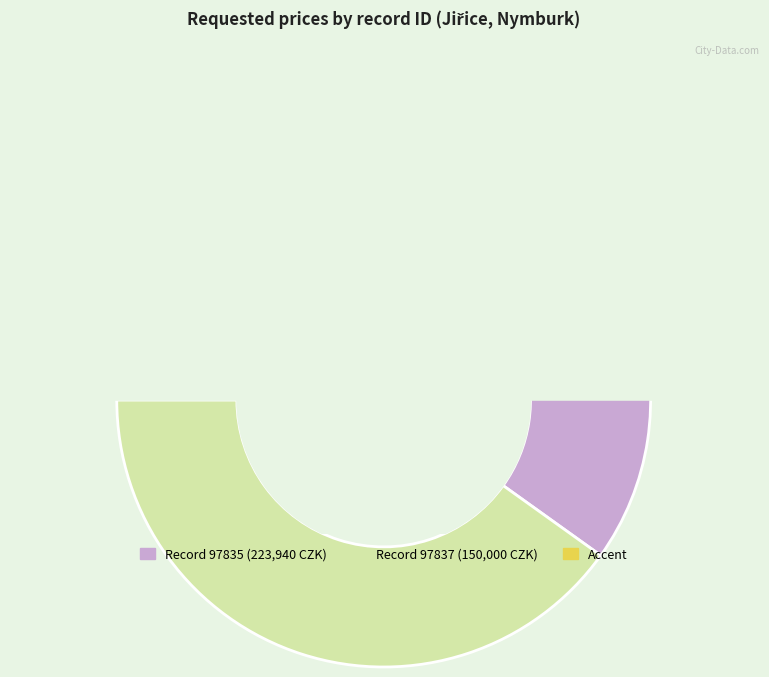

What percentage is NOT represented by 97835?

40.1%